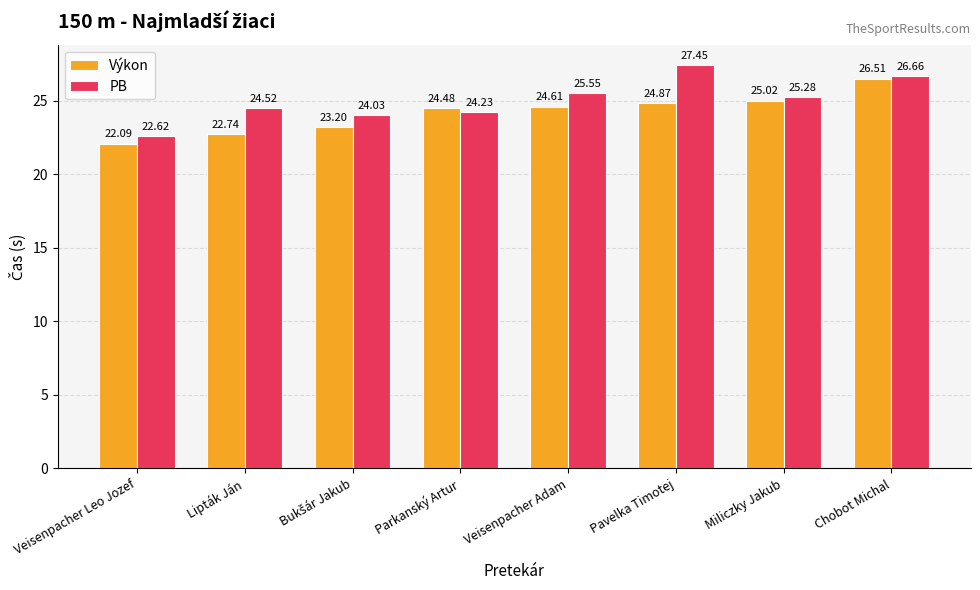

What is the label of the 3rd bar from the right?

Pavelka Timotej